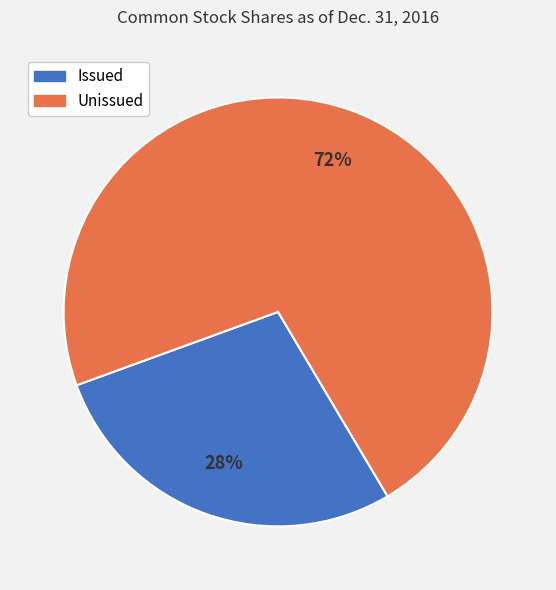

To the nearest percent, what is the difference between the largest and smallest slice percentages?

44%